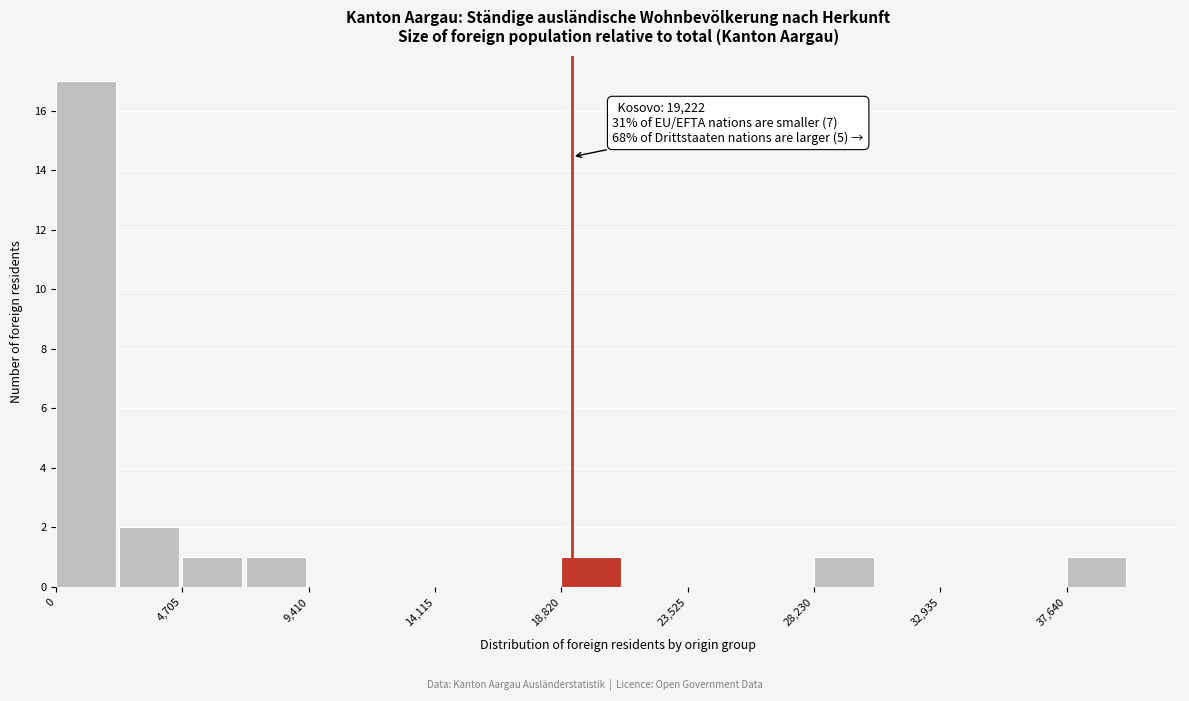

Over which range of the x-axis is the bar tallest?

0 to 2500